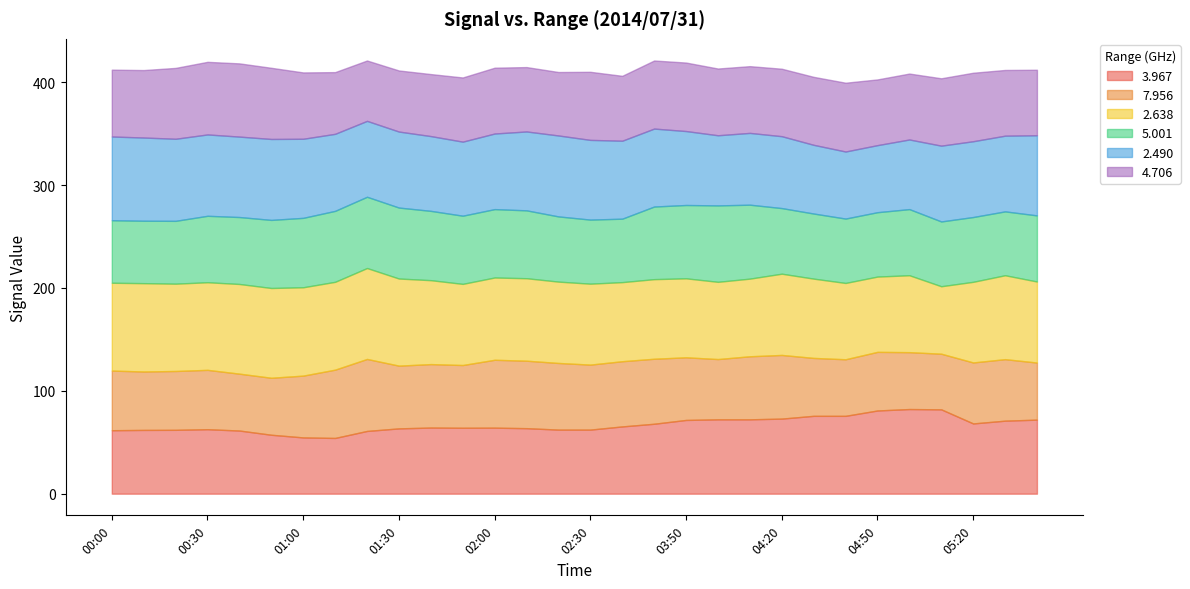

In 2.638, how many points are higher than both neighbors (excluding endpoints)?

8